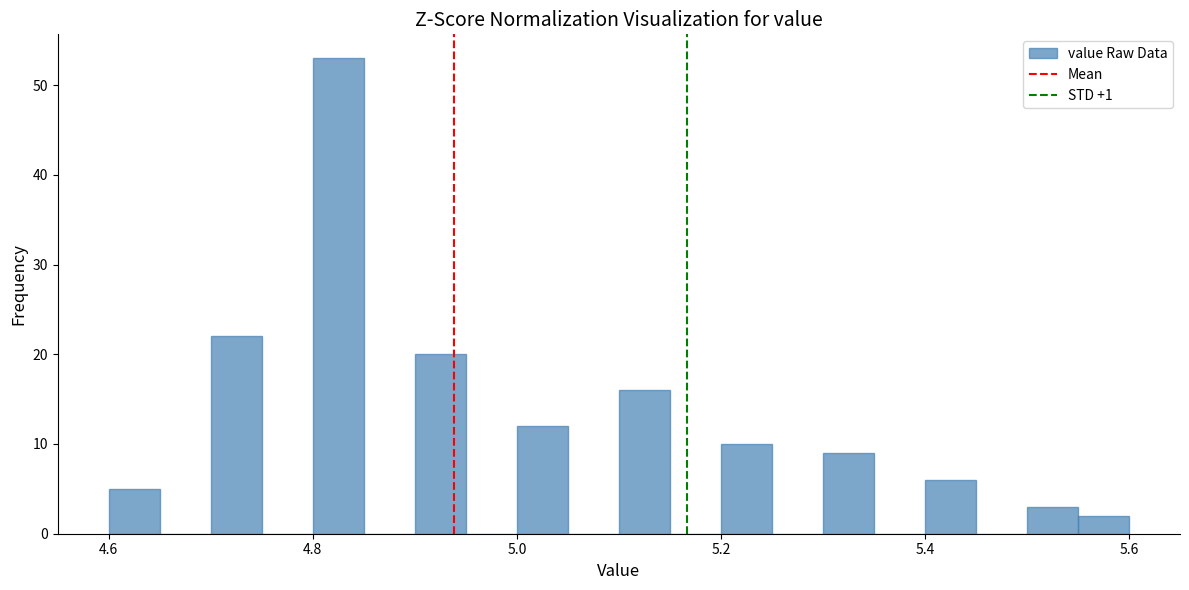

Around what value on the x-axis is the tallest bar? Give the approximate position of its centre, as read against the axis.

4.82